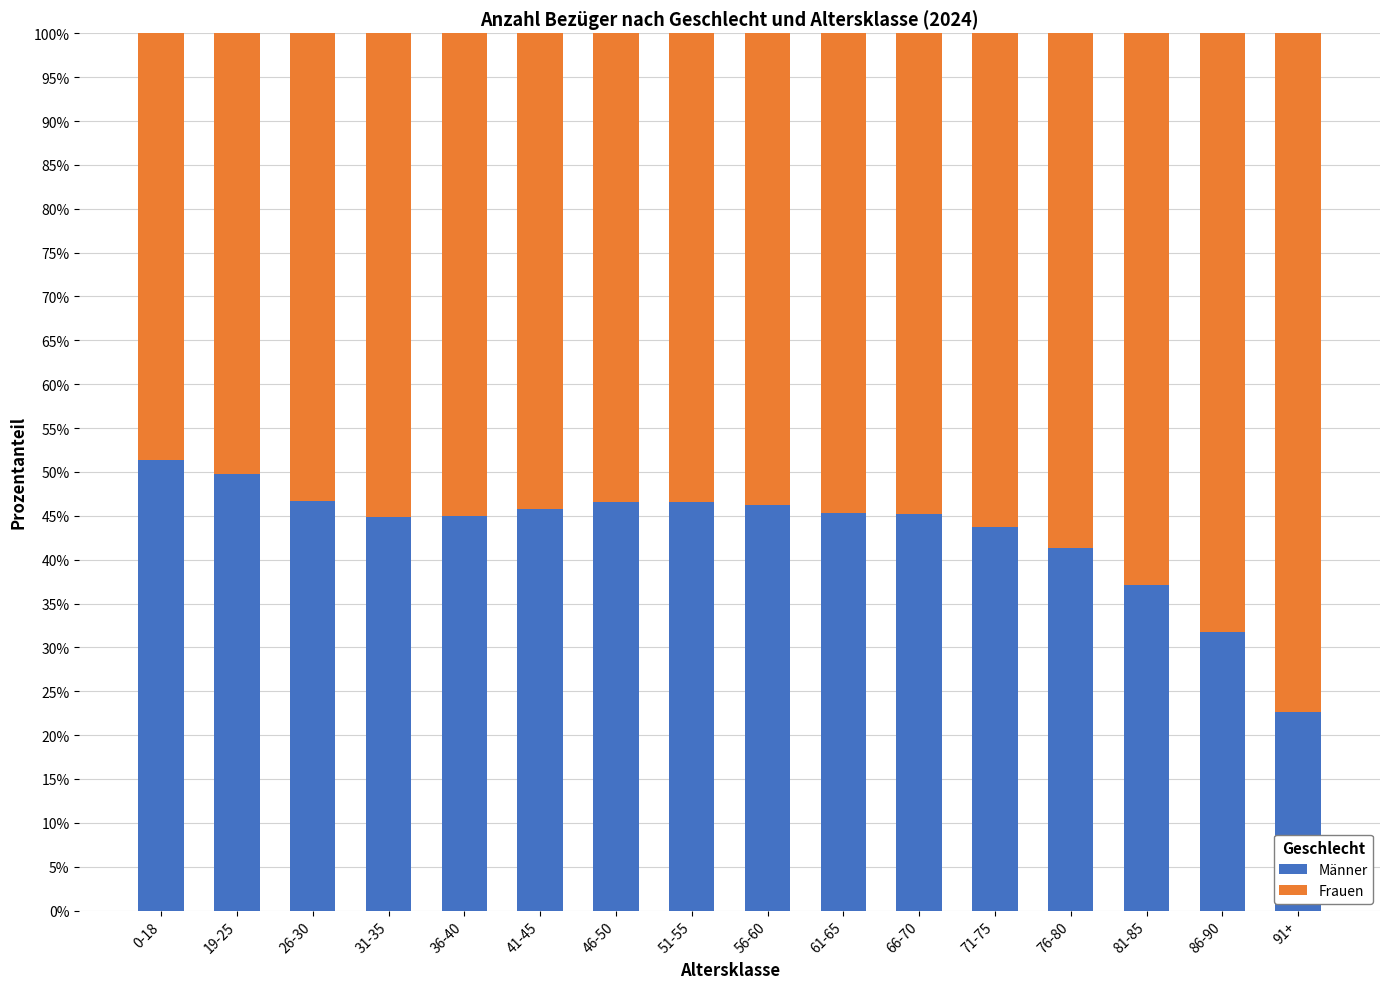

At which label does Männer reach its peak?

0-18